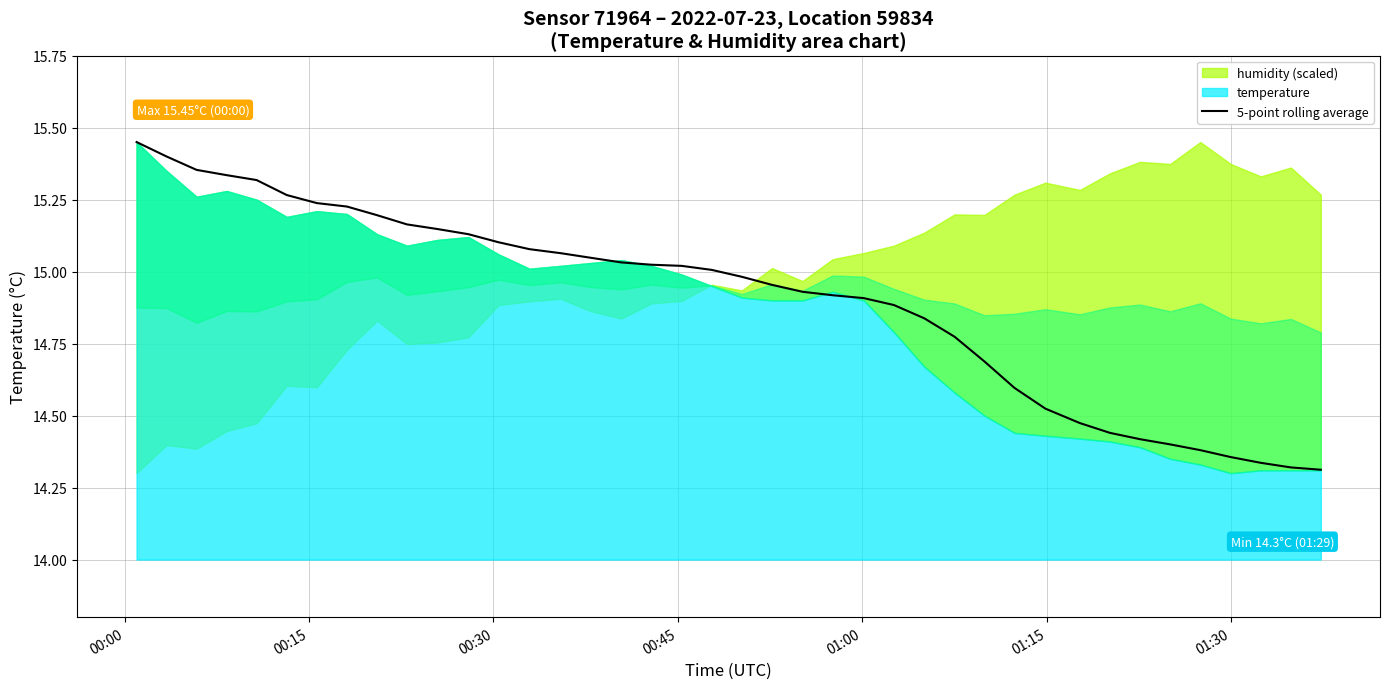

True or false: the data has more than 1 interior local peaks.

False